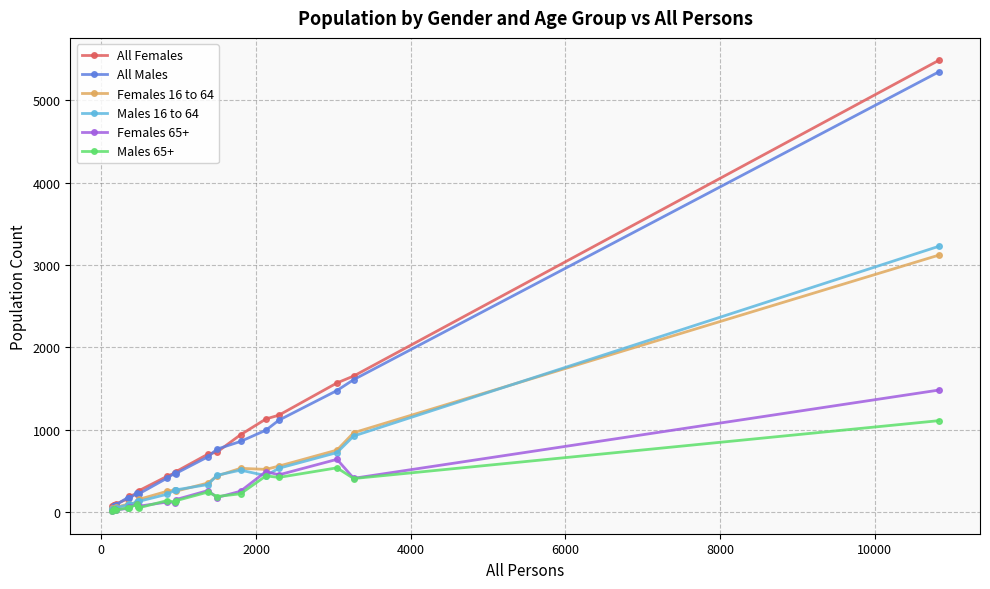

What are all the series names shown in the legend?

All Females, All Males, Females 16 to 64, Males 16 to 64, Females 65+, Males 65+